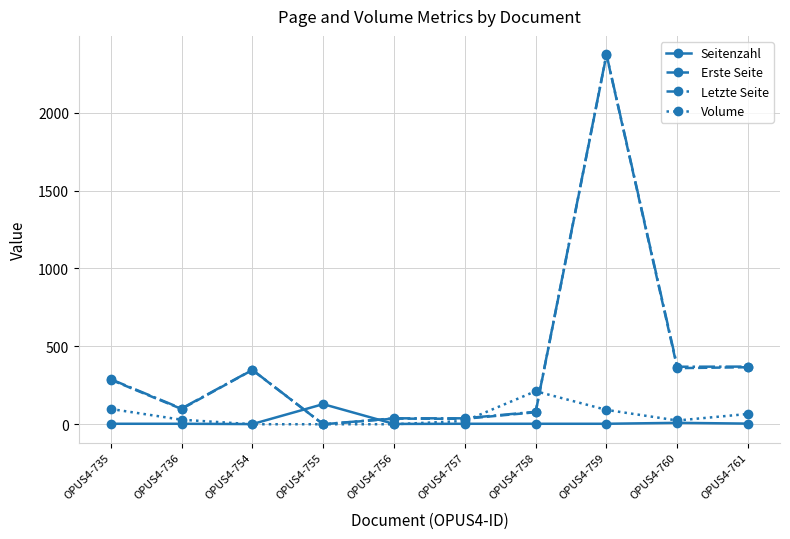

What is the value of the Volume point at the 2nd from the left?

29